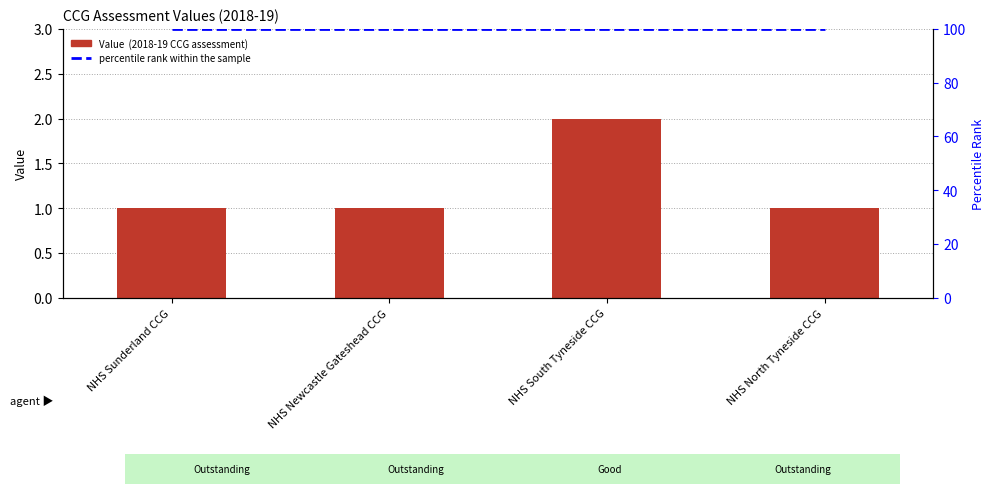

What is the label of the 3rd bar from the left?

NHS South Tyneside CCG